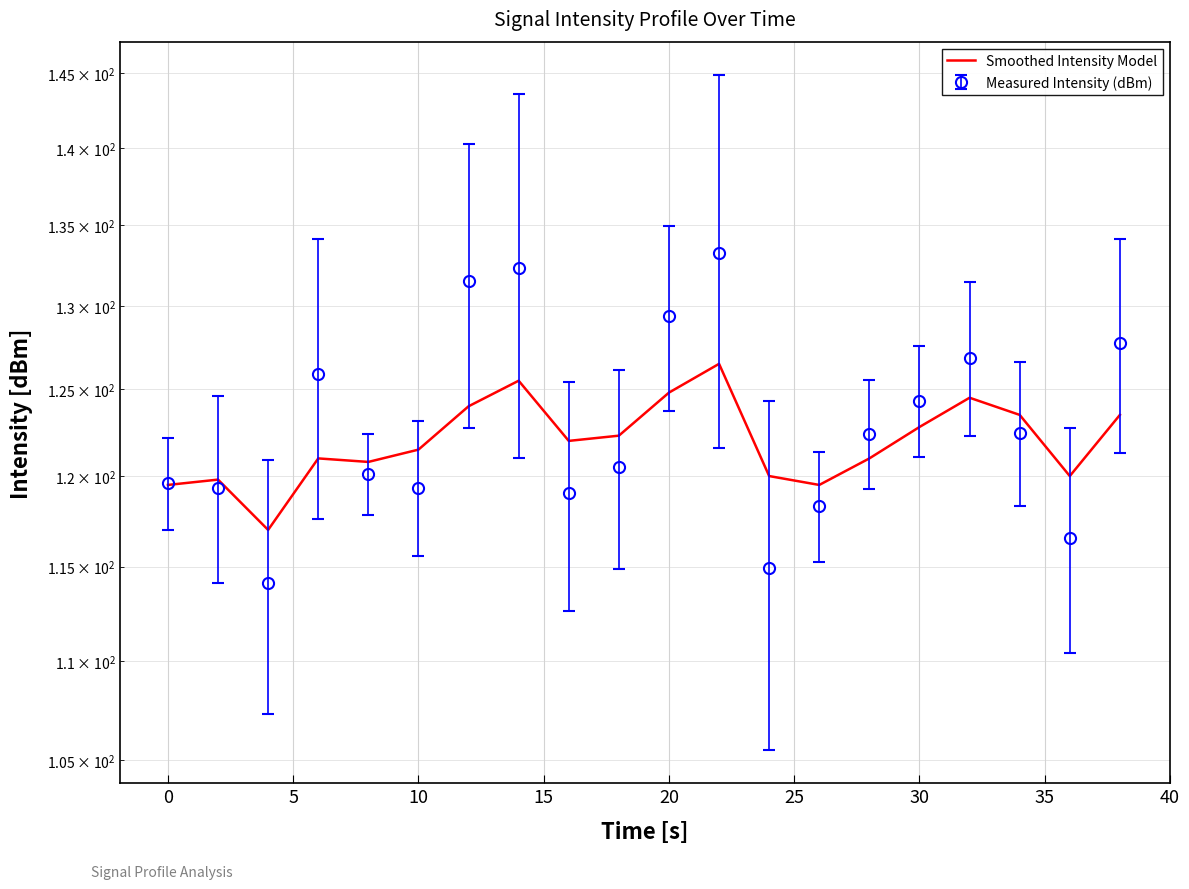

Reading right to left, what are all the values shown in this chart?

123.5	120.0	123.5	124.5	122.8	121.0	119.5	120.0	126.5	124.8	122.3	122.0	125.5	124.0	121.5	120.8	121.0	117.0	119.8	119.5